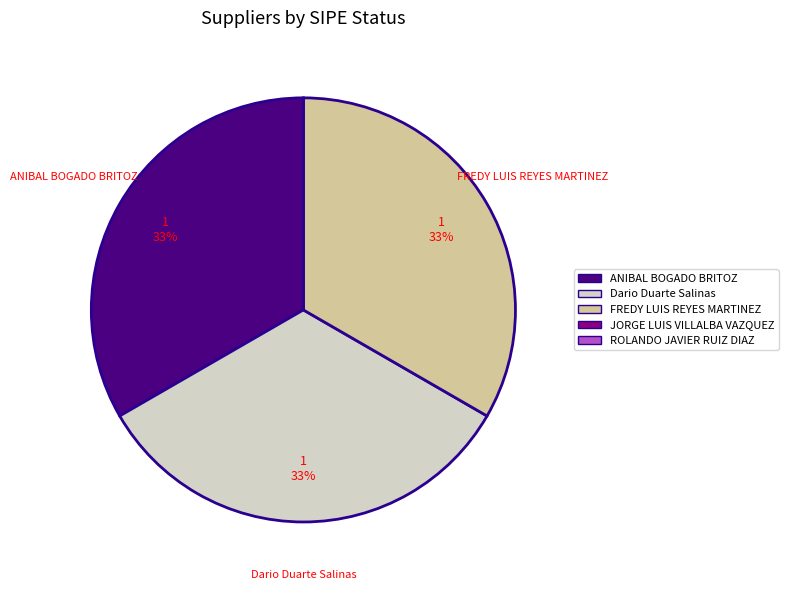

To the nearest percent, what is the difference between the largest and smallest slice percentages?

33%